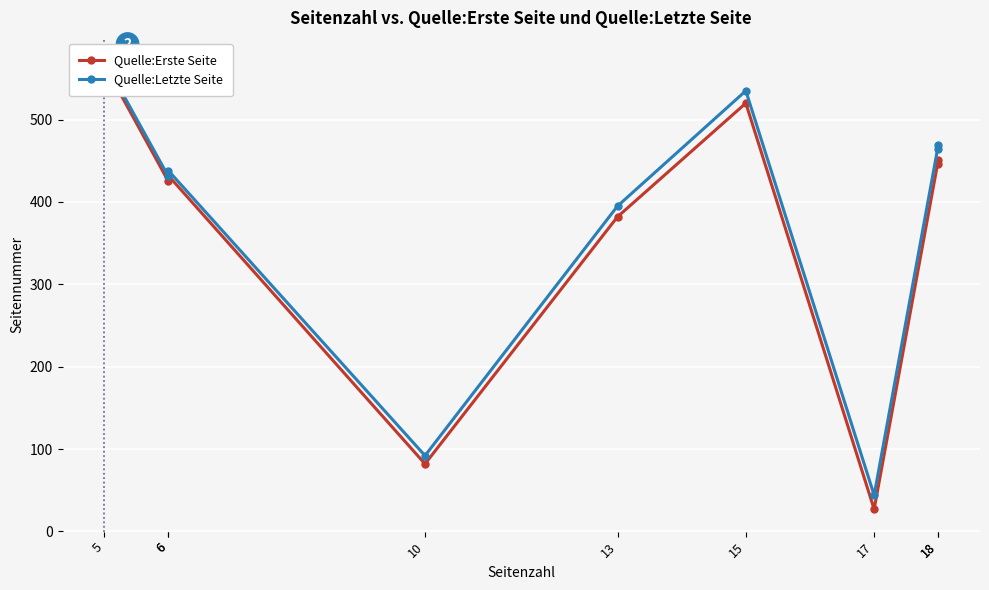

True or false: Quelle:Letzte Seite and Quelle:Erste Seite intersect in this chart.

False